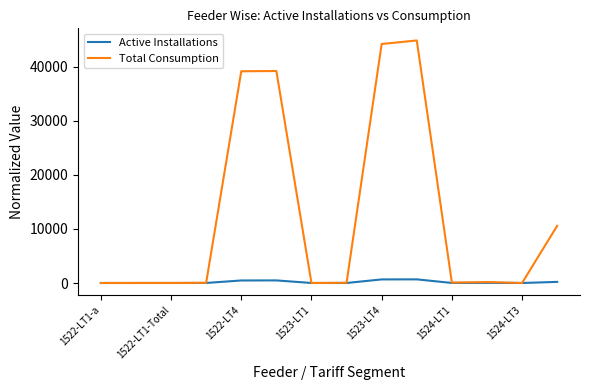

What is the average value of the Active Installations series?

181.9